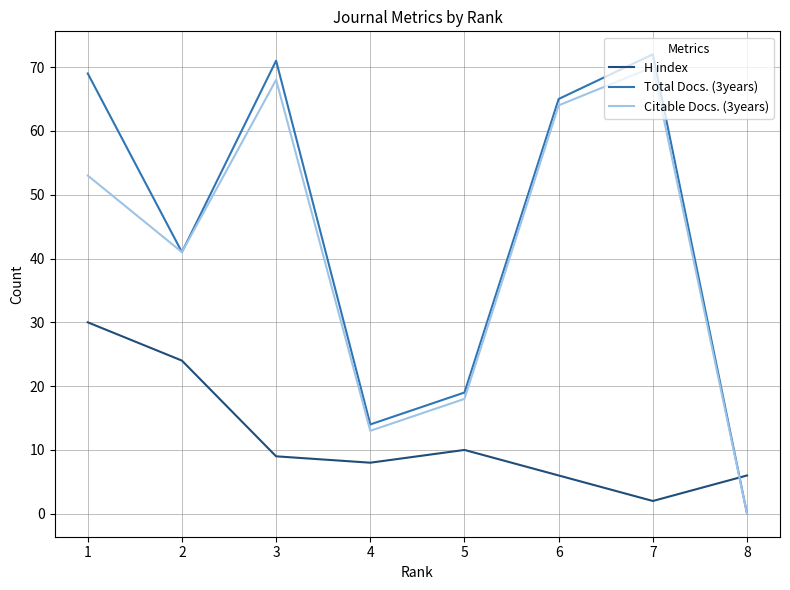

Reading right to left, transcribe all the data shown in this chart.

H index: 6	2	6	10	8	9	24	30
Total Docs. (3years): 0	72	65	19	14	71	41	69
Citable Docs. (3years): 0	70	64	18	13	68	41	53